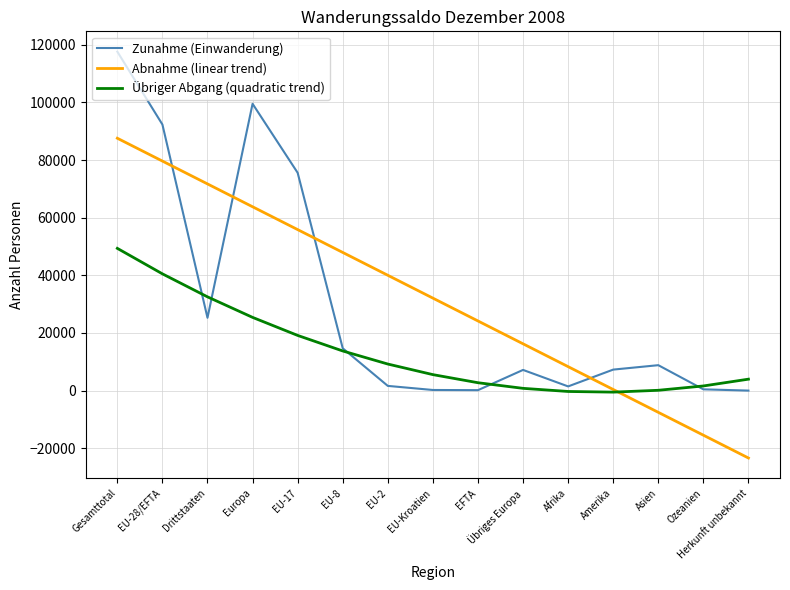

Rank the categories by Abnahme (linear trend) value from lowest to highest.

Herkunft unbekannt, Ozeanien, Asien, Amerika, Afrika, Übriges Europa, EFTA, EU-Kroatien, EU-2, EU-8, EU-17, Europa, Drittstaaten, EU-28/EFTA, Gesamttotal